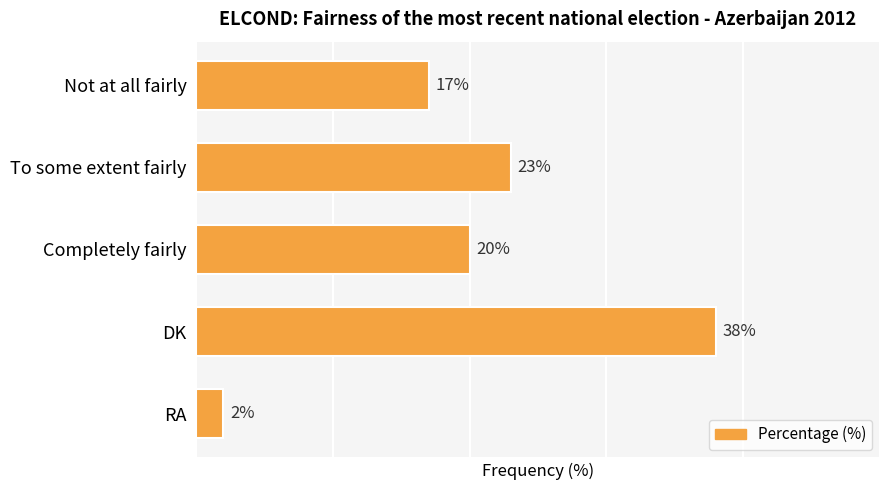

Between DK and To some extent fairly, which is larger?

DK